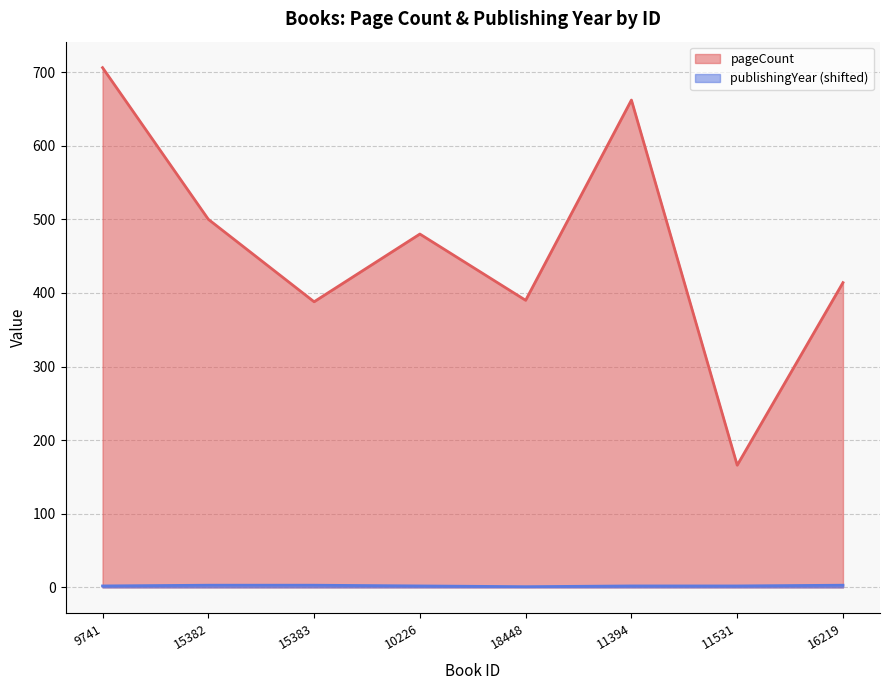

Does the chart display data point markers on the line(s)?

No